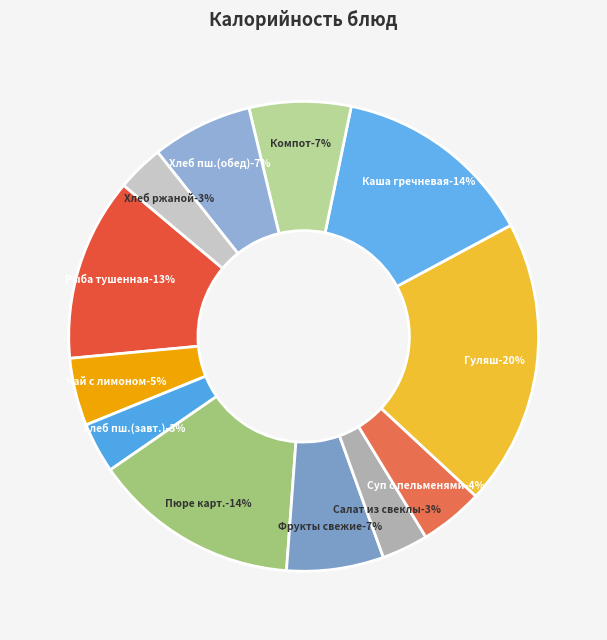

What is the smallest slice in the pie chart?

Салат из свеклы с сыром